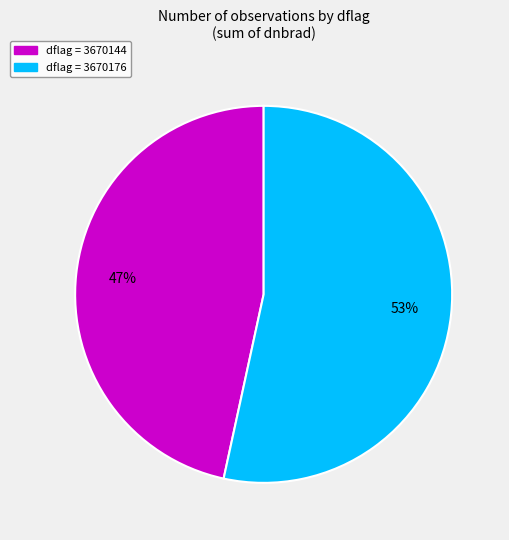

To the nearest percent, what portion does dflag = 3670144 represent?

47%